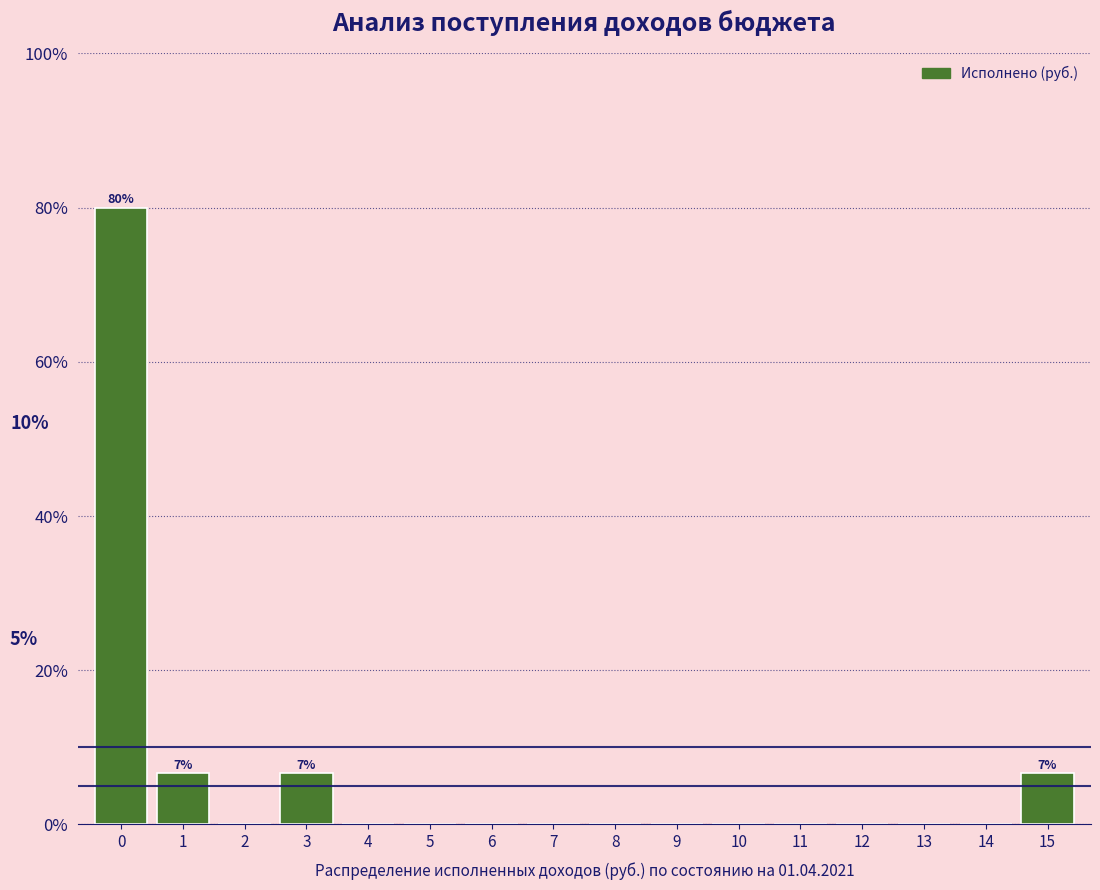

Reading left to right, extract all data points from this chart.

0=80.0	1=6.7	2=0.0	3=6.7	4=0.0	5=0.0	6=0.0	7=0.0	8=0.0	9=0.0	10=0.0	11=0.0	12=0.0	13=0.0	14=0.0	15=6.7